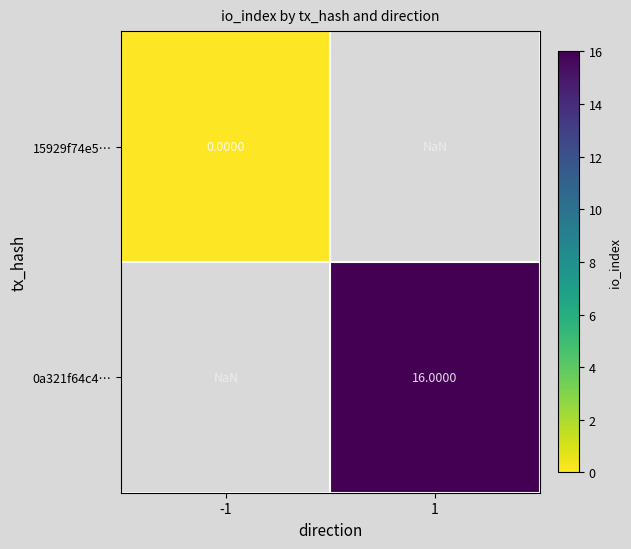

Read the 0a321f64c4… value at 1.

16.0